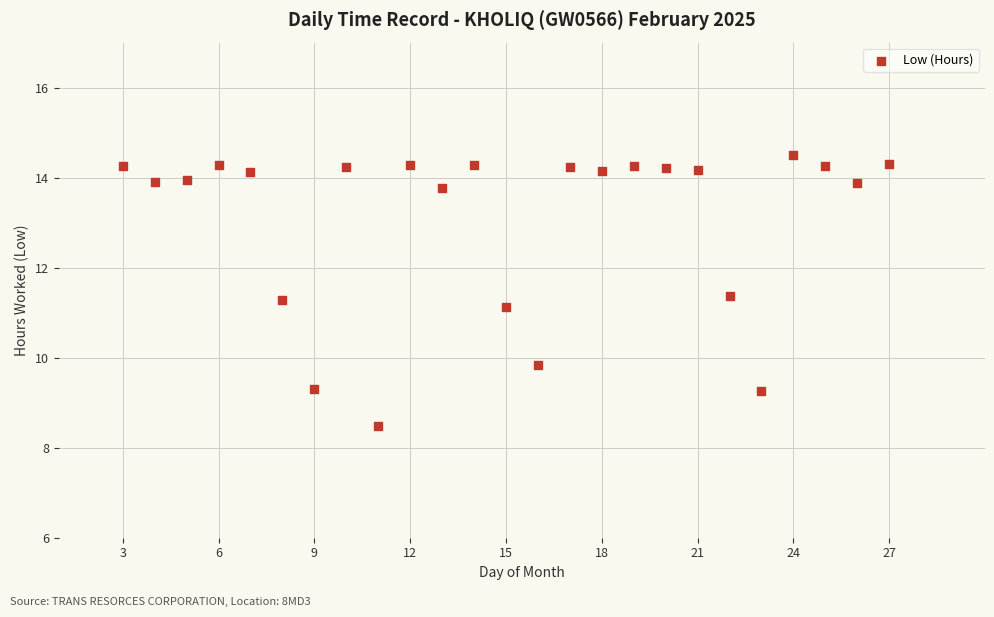

What is the range of X values (max minus min)?

24.0